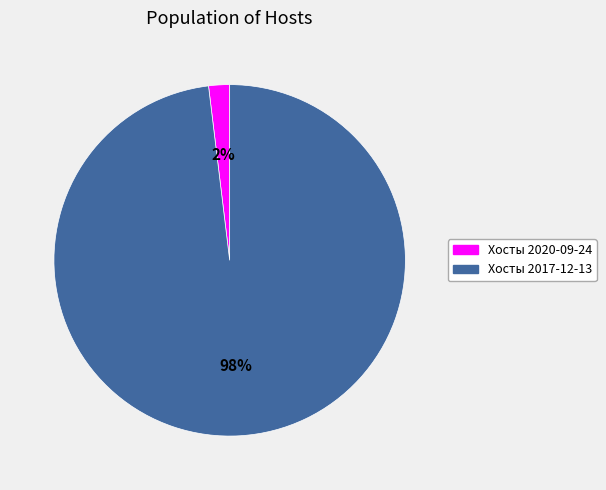

To the nearest percent, what percentage of the pie is Хосты 2020-09-24?

2%